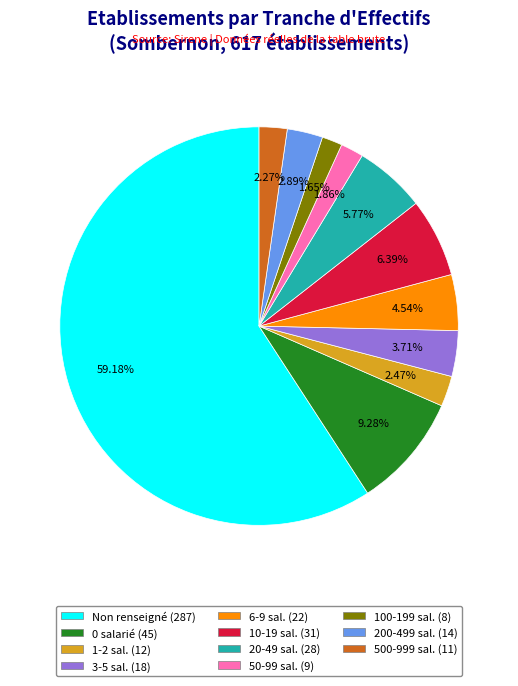

Is there a majority slice in this chart?

Yes